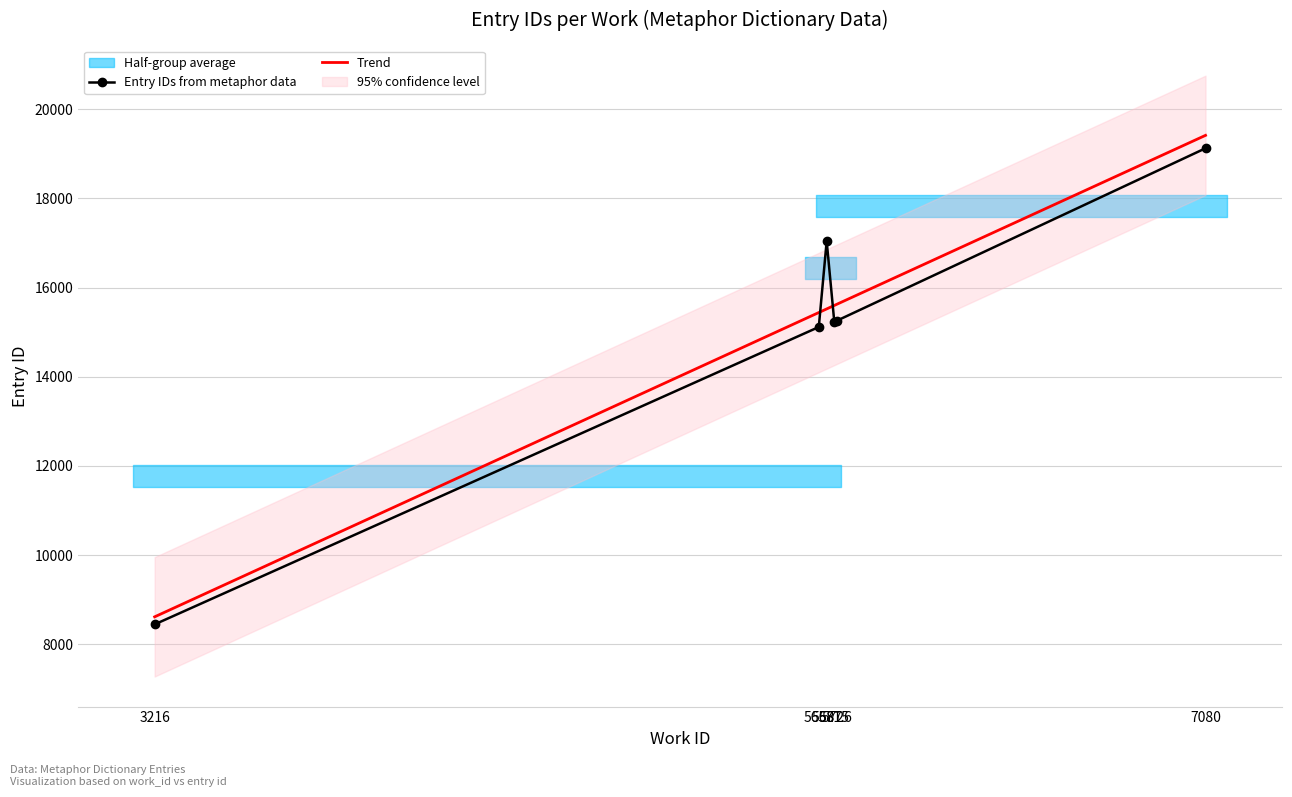

What is the total value across all series at 5687?

32563.1